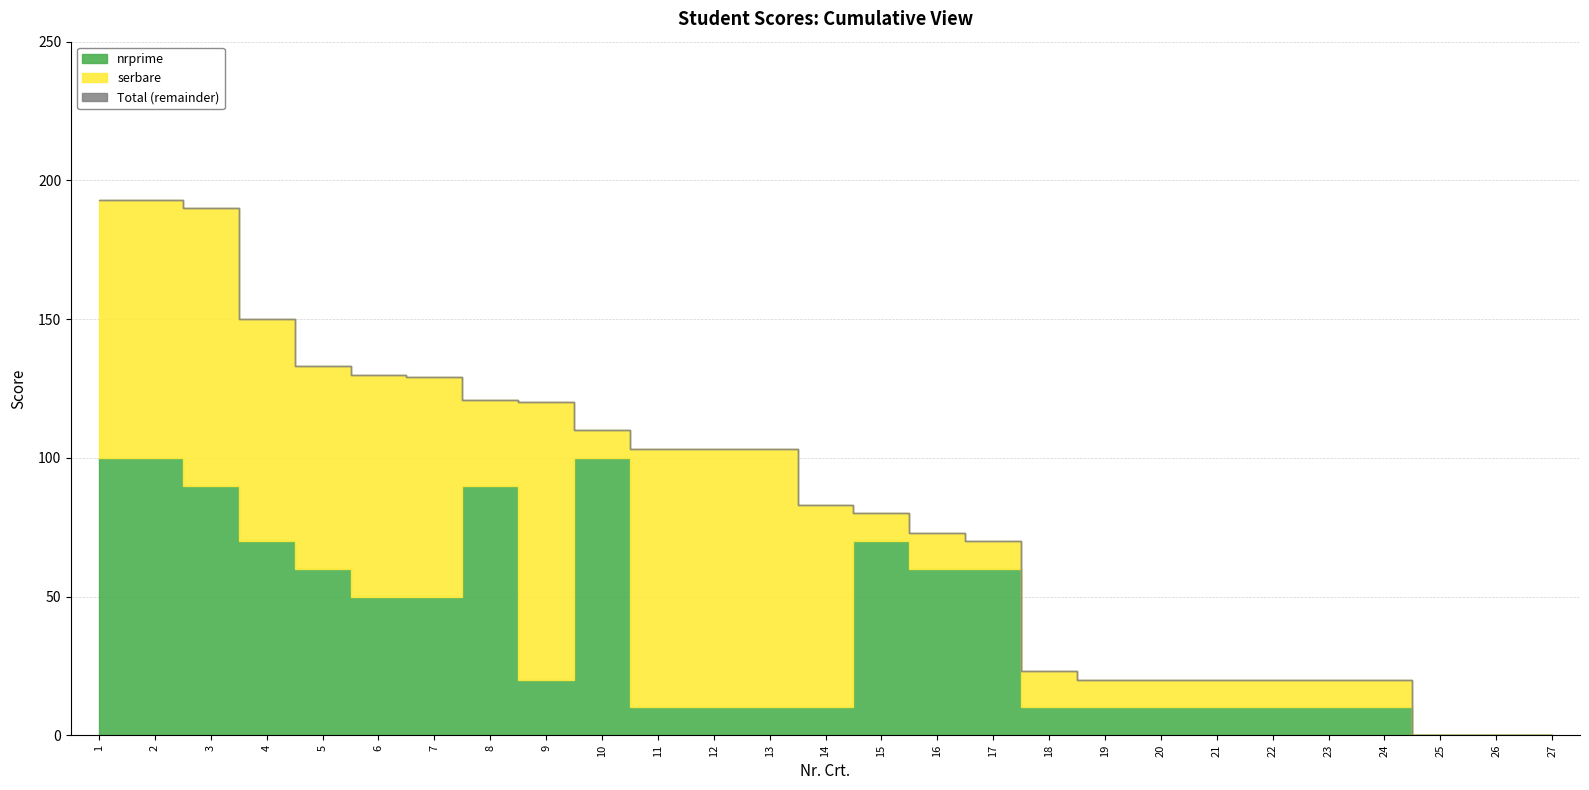

Rank the series at 11 from lowest to highest value.

nrprime, serbare, Total